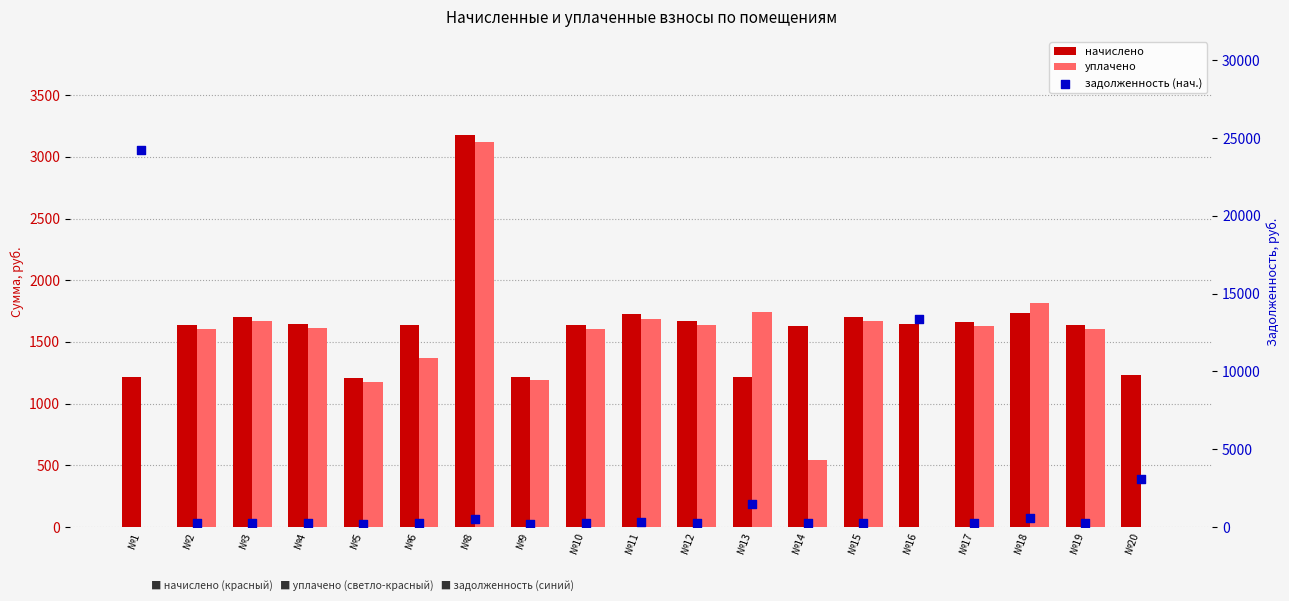

At how many categories does at least one series exceed 18769?

1